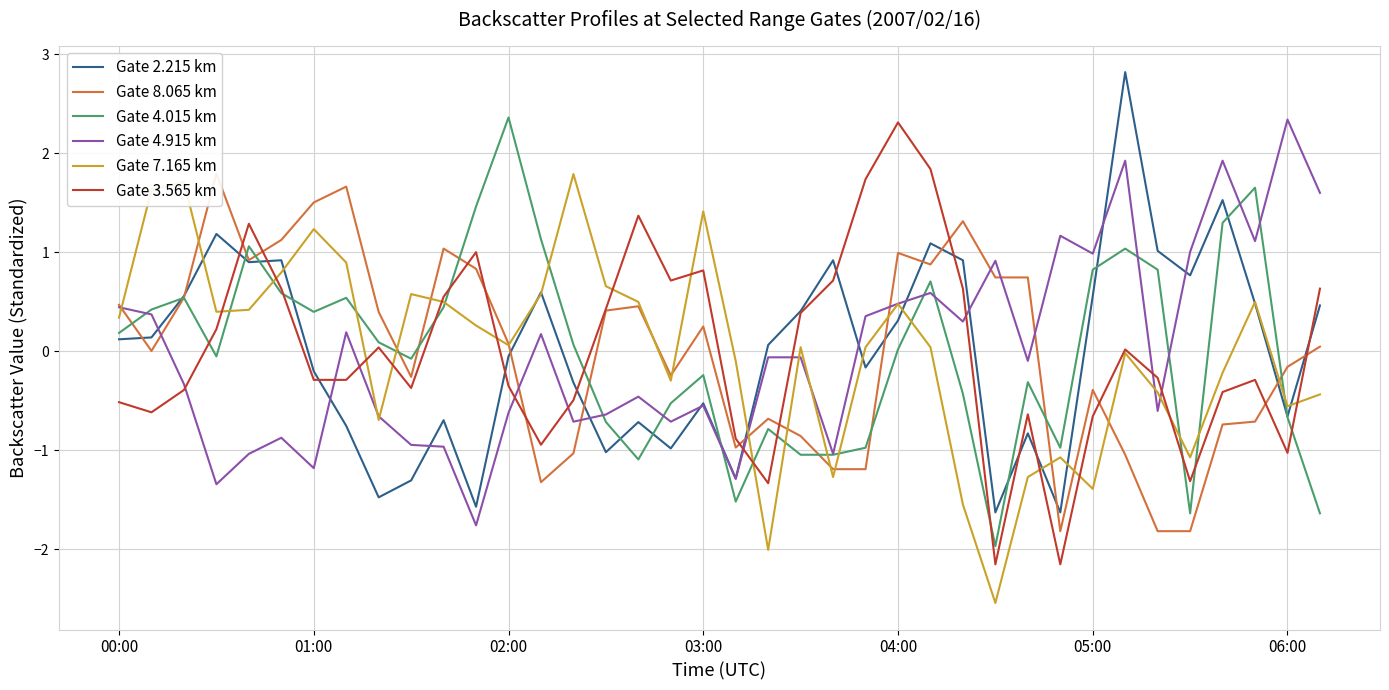

True or false: Gate 3.565 km has a value of -0.3 at 01:00.

True